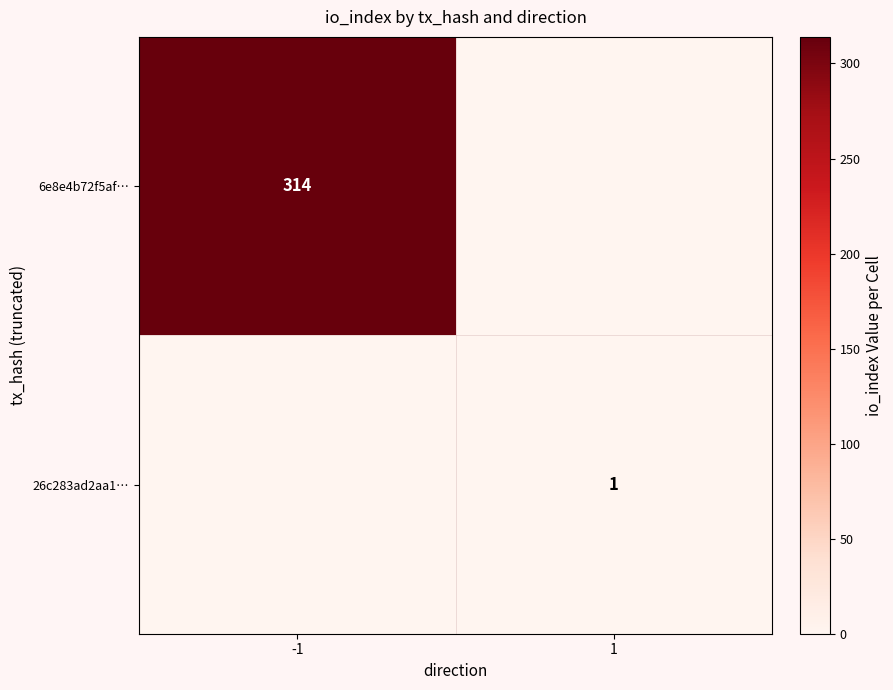

Is the value of 6e8e4b72f5af… at -1 greater than the value of 26c283ad2aa1… at 1?

Yes